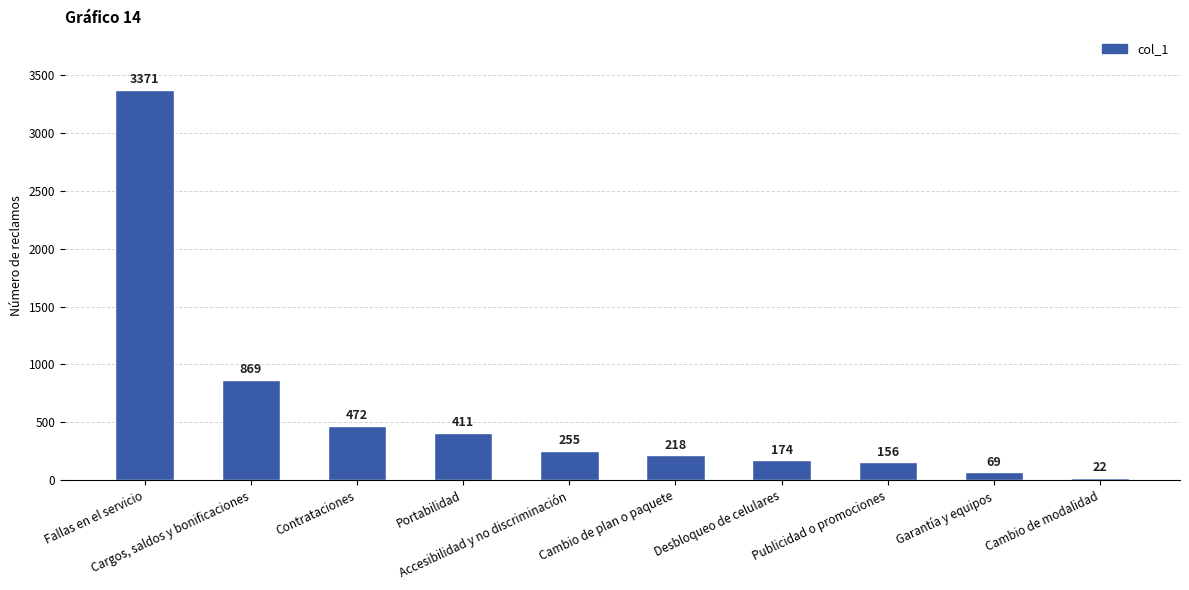

List the labels in order of value, smallest first.

Cambio de modalidad, Garantía y equipos, Publicidad o promociones, Desbloqueo de celulares, Cambio de plan o paquete, Accesibilidad y no discriminación, Portabilidad, Contrataciones, Cargos, saldos y bonificaciones, Fallas en el servicio